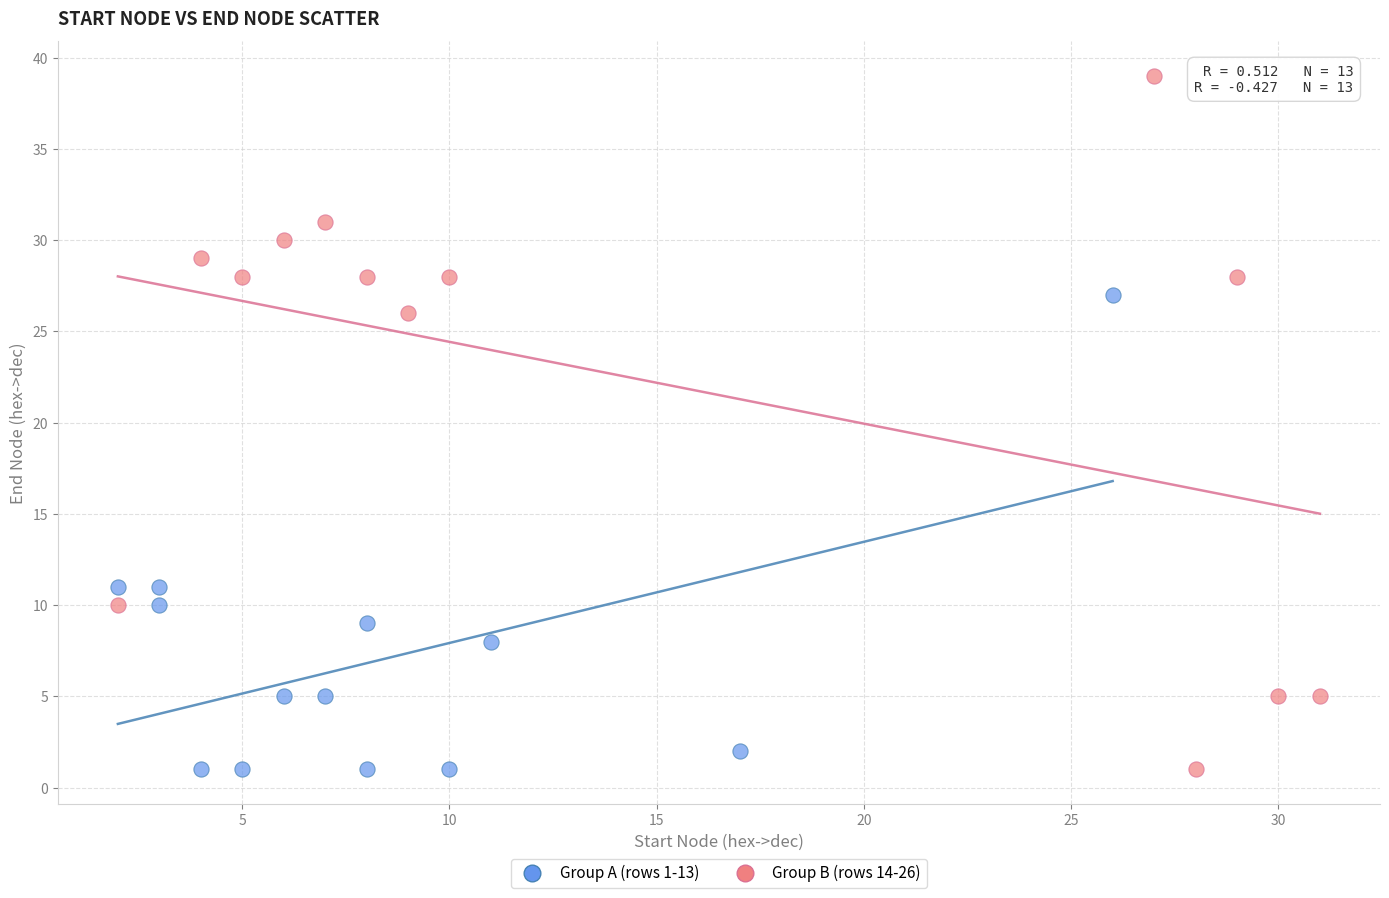

What are all the series names shown in the legend?

Group A (rows 1-13), Group B (rows 14-26)